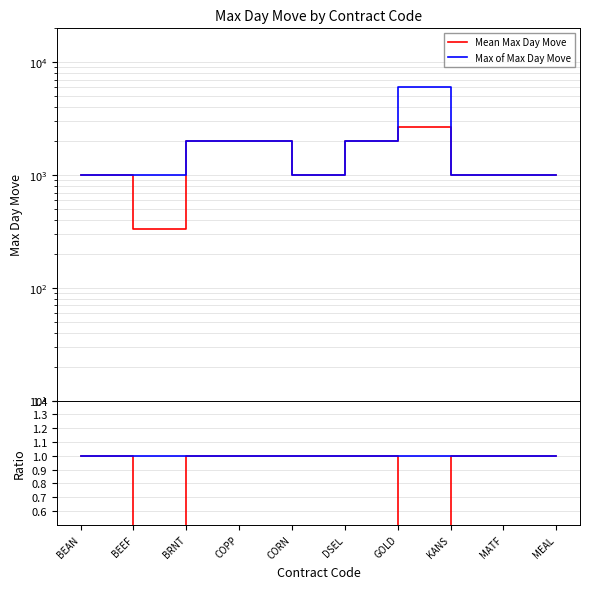

Rank the series by their average value, from lowest to highest.

Mean Max Day Move, Max of Max Day Move